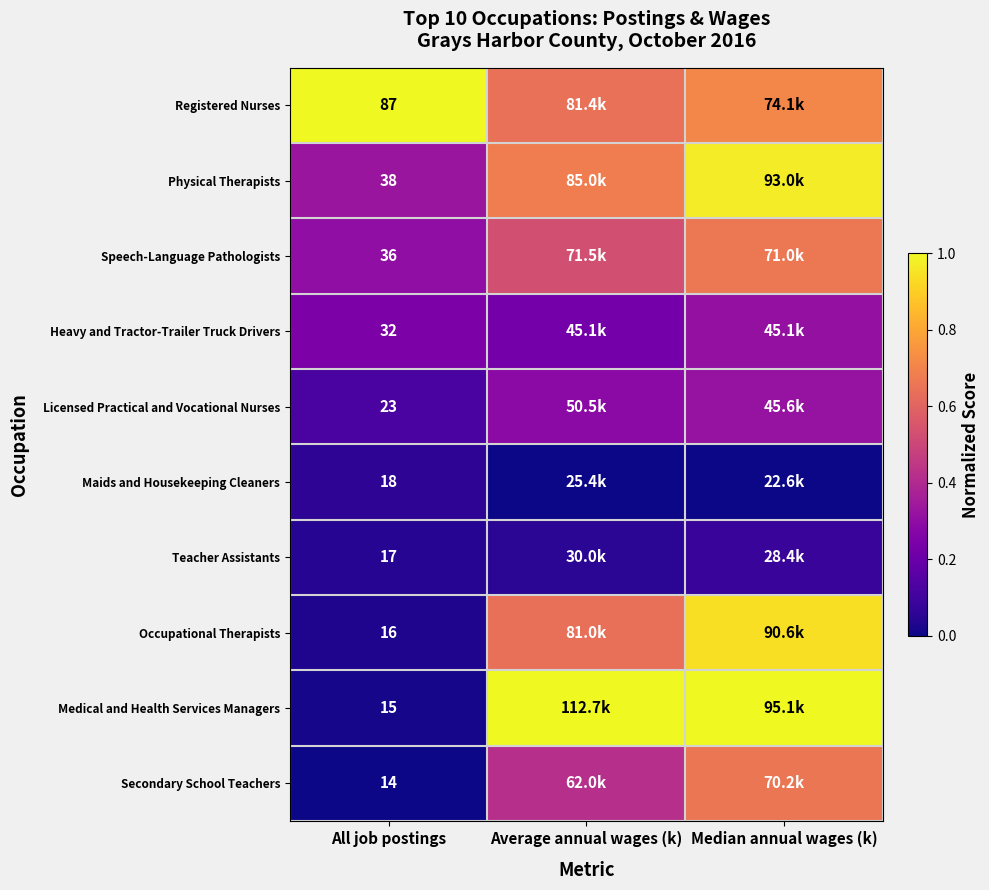

At All job postings, list the series in order from smallest to largest.

Secondary School Teachers, Medical and Health Services Managers, Occupational Therapists, Teacher Assistants, Maids and Housekeeping Cleaners, Licensed Practical and Vocational Nurses, Heavy and Tractor-Trailer Truck Drivers, Speech-Language Pathologists, Physical Therapists, Registered Nurses